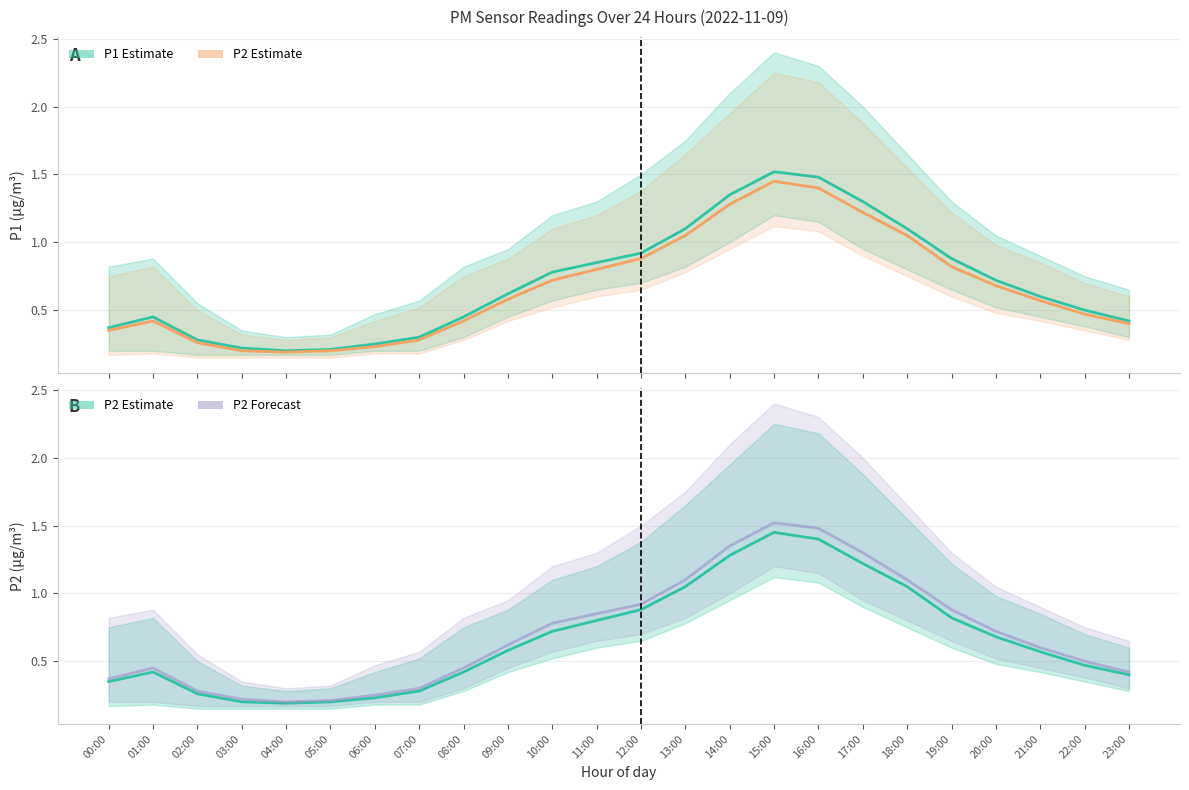

List the labels in order of P1 value, largest first.

15:00, 16:00, 14:00, 17:00, 13:00, 18:00, 12:00, 19:00, 11:00, 10:00, 20:00, 09:00, 21:00, 22:00, 01:00, 08:00, 23:00, 00:00, 07:00, 02:00, 06:00, 03:00, 05:00, 04:00